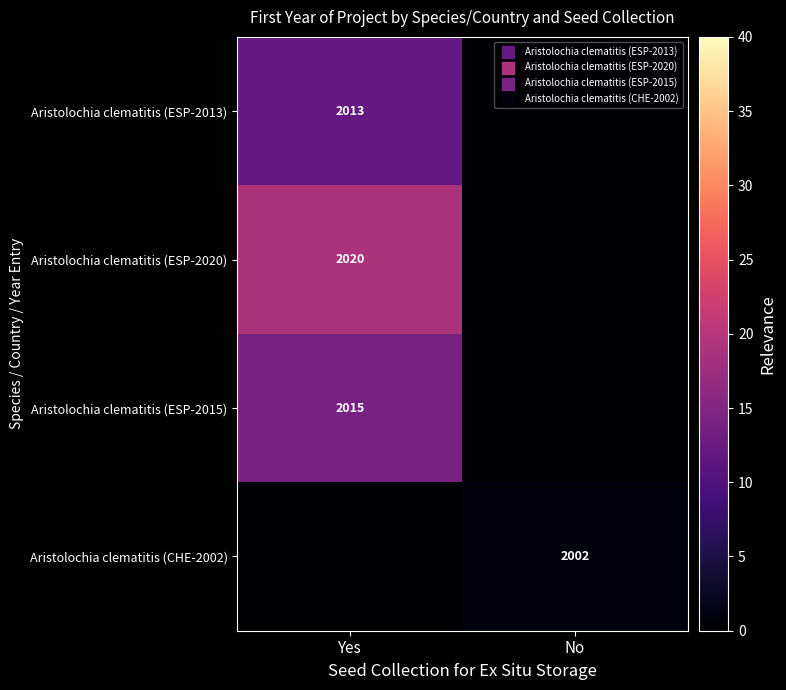

Count the number of data series in this chart.

4